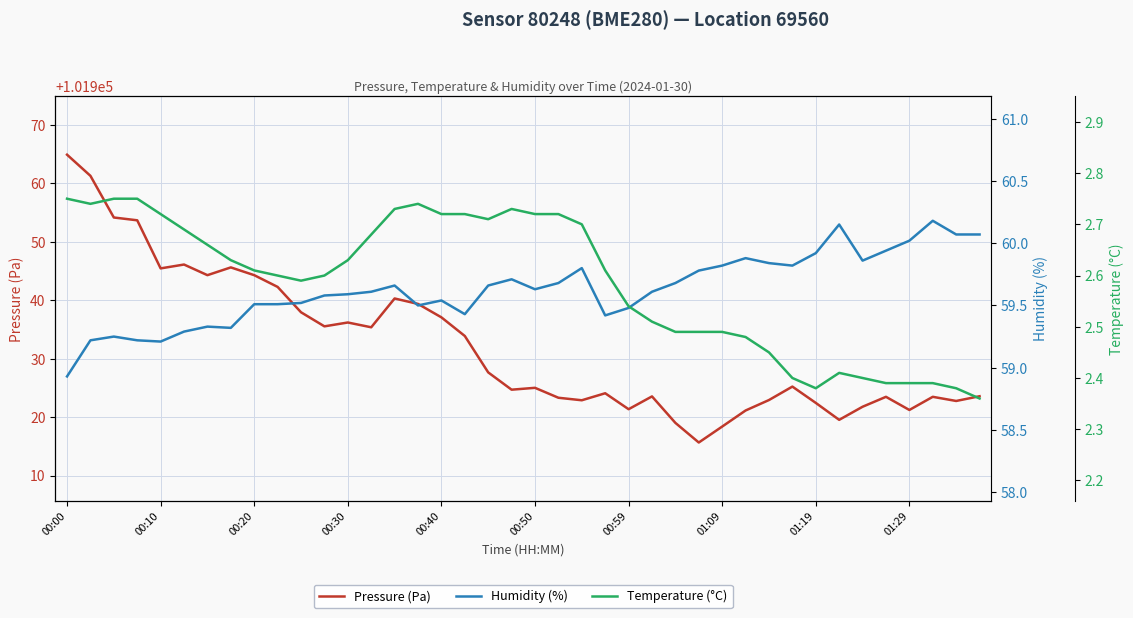

True or false: Temperature (°C) and Pressure (Pa) cross at least once.

False